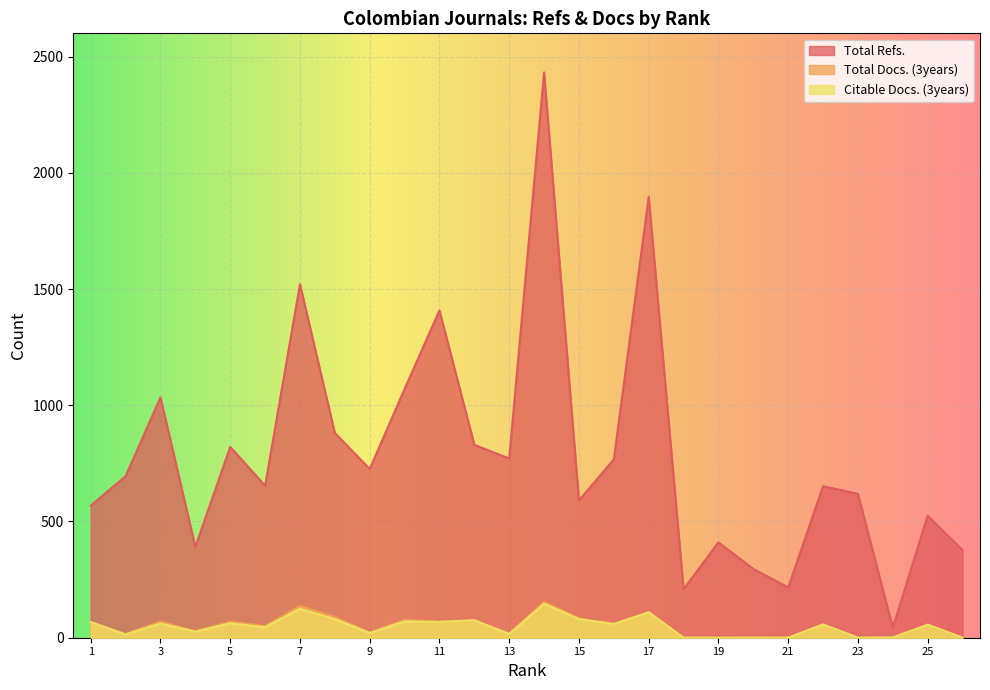

Rank the categories by Citable Docs. (3years) value from lowest to highest.

18, 19, 20, 21, 23, 26, 24, 2, 13, 9, 4, 6, 25, 22, 16, 3, 5, 1, 11, 10, 12, 8, 15, 17, 7, 14